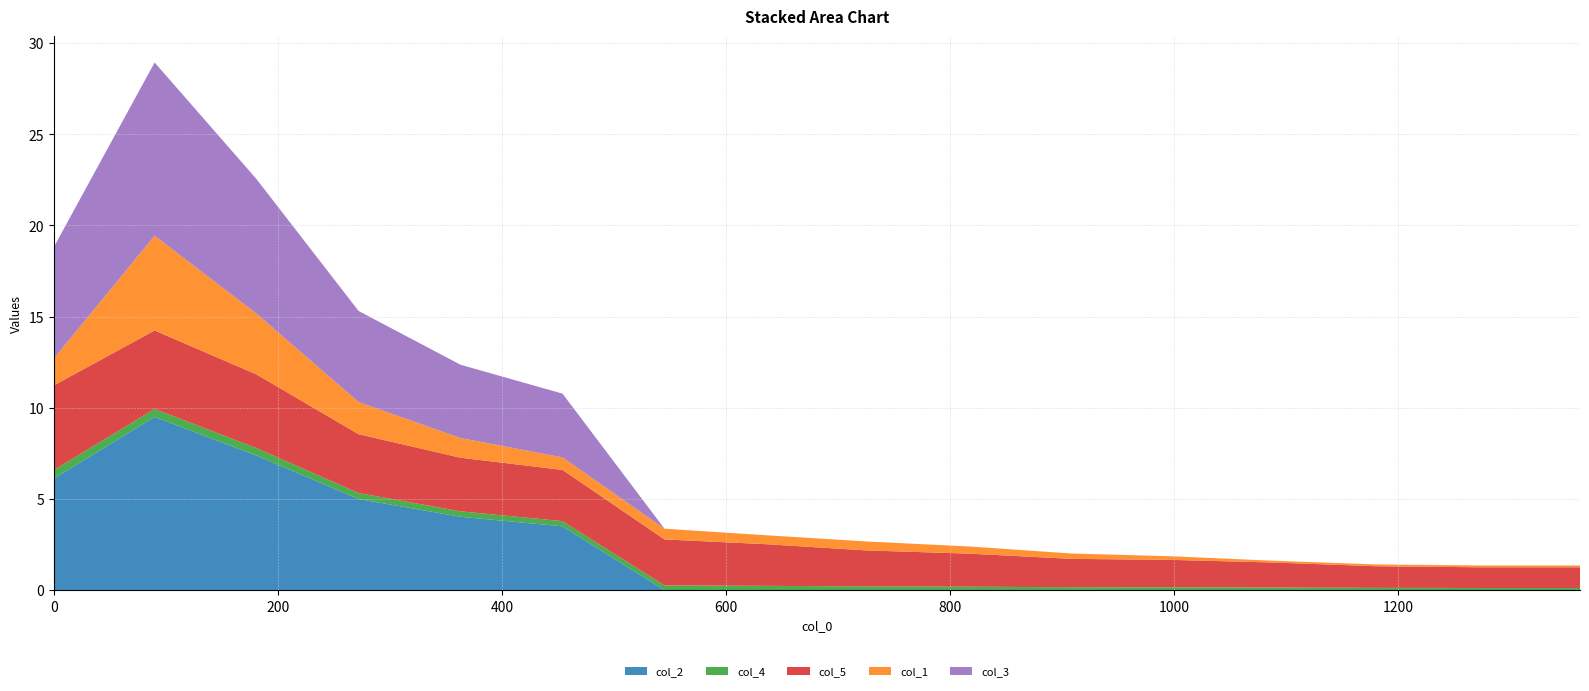

Reading left to right, extract all data points from this chart.

col_2: 6.1	9.5	7.4	5.0	4.0	3.5	0.0	0.0	0.0	0.0	0.0	0.0	0.0	0.0	0.0	0.0
col_4: 0.5	0.4	0.4	0.3	0.3	0.3	0.3	0.2	0.2	0.2	0.2	0.2	0.1	0.1	0.1	0.1
col_5: 4.6	4.3	4.0	3.2	2.9	2.8	2.5	2.3	2.0	1.8	1.6	1.5	1.4	1.2	1.1	1.1
col_1: 1.5	5.2	3.3	1.8	1.1	0.7	0.6	0.5	0.5	0.4	0.3	0.2	0.1	0.1	0.1	0.1
col_3: 6.1	9.5	7.4	5.0	4.0	3.5	0.0	0.0	0.0	0.0	0.0	0.0	0.0	0.0	0.0	0.0